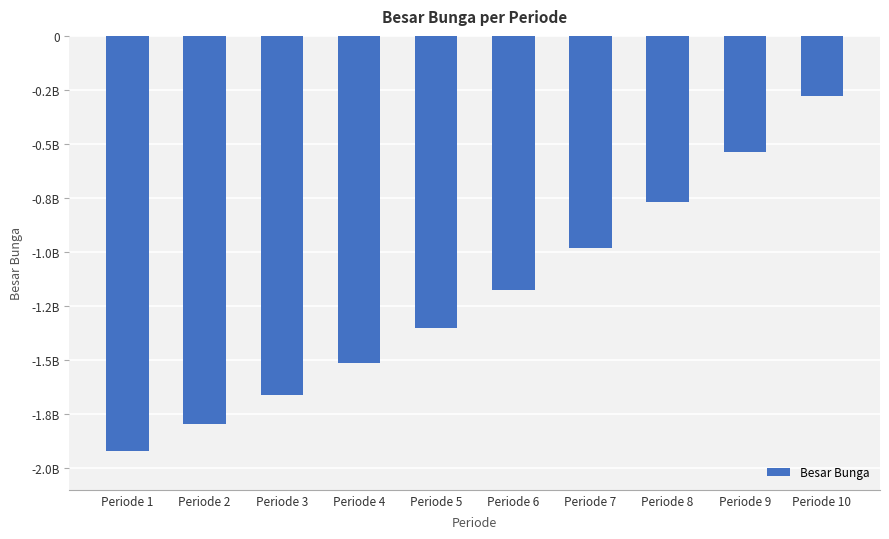

Does the chart contain any negative values?

Yes